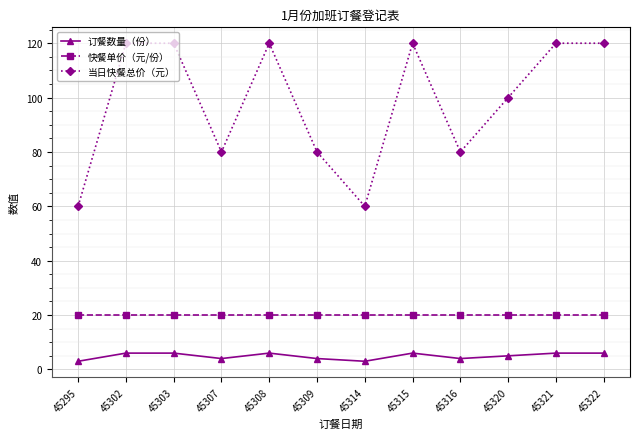

How many lines are shown in the chart?

3